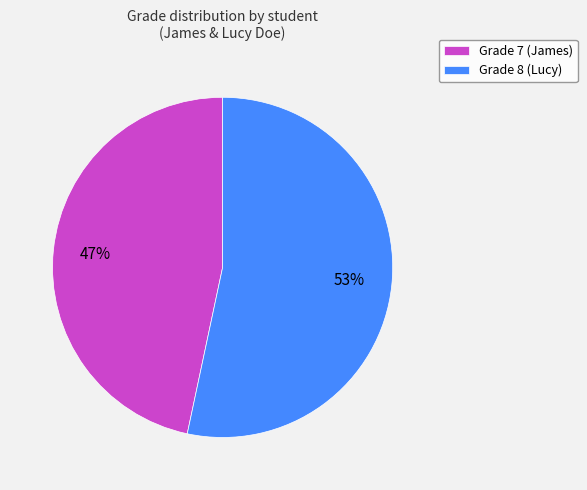

To the nearest percent, what is the average slice percentage?

50%